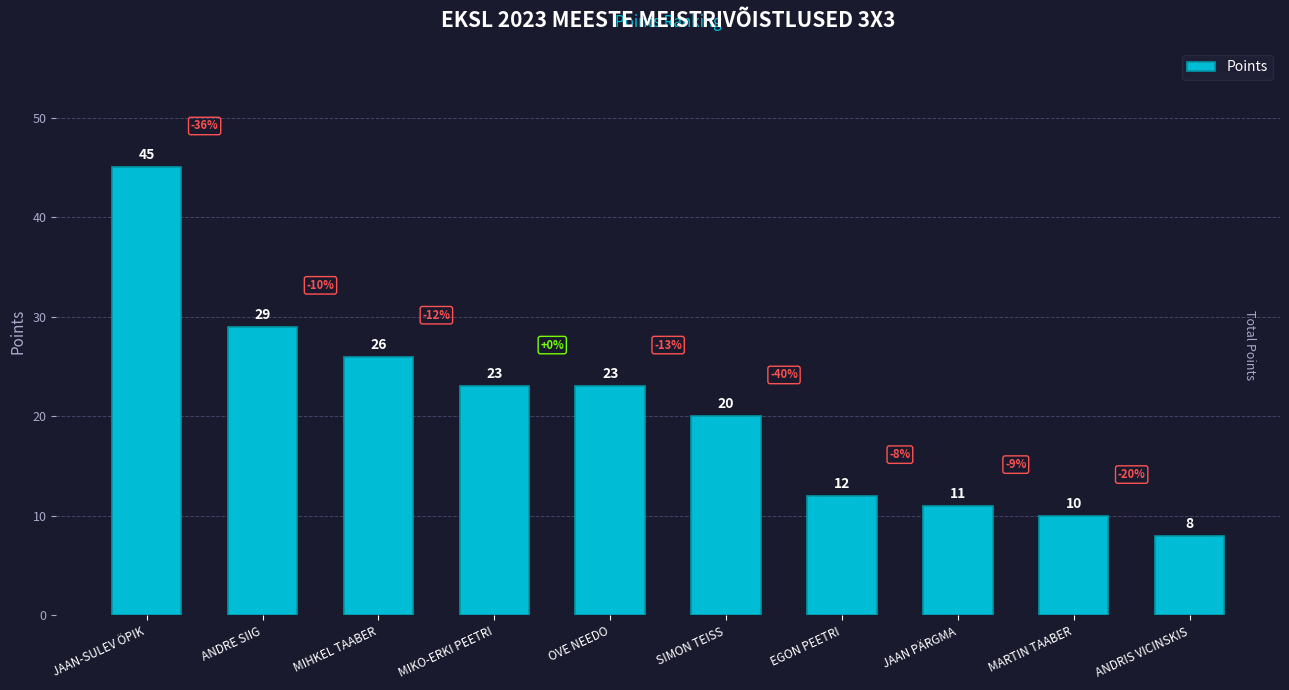

What is the change in value from OVE NEEDO to SIMON TEISS?

-3